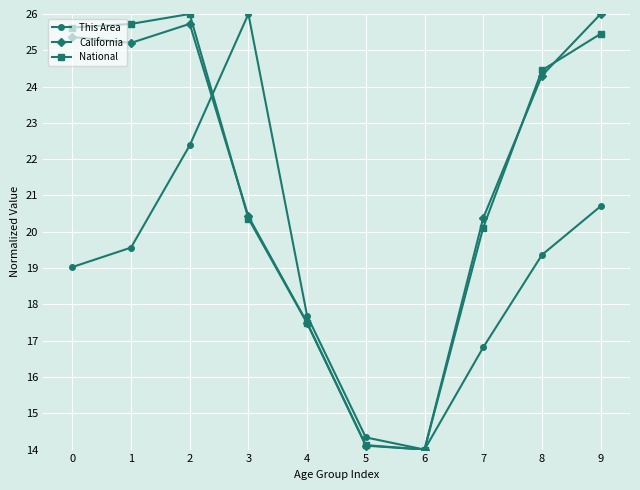

The value of This Area at 0 is 28.6. True or false?

False